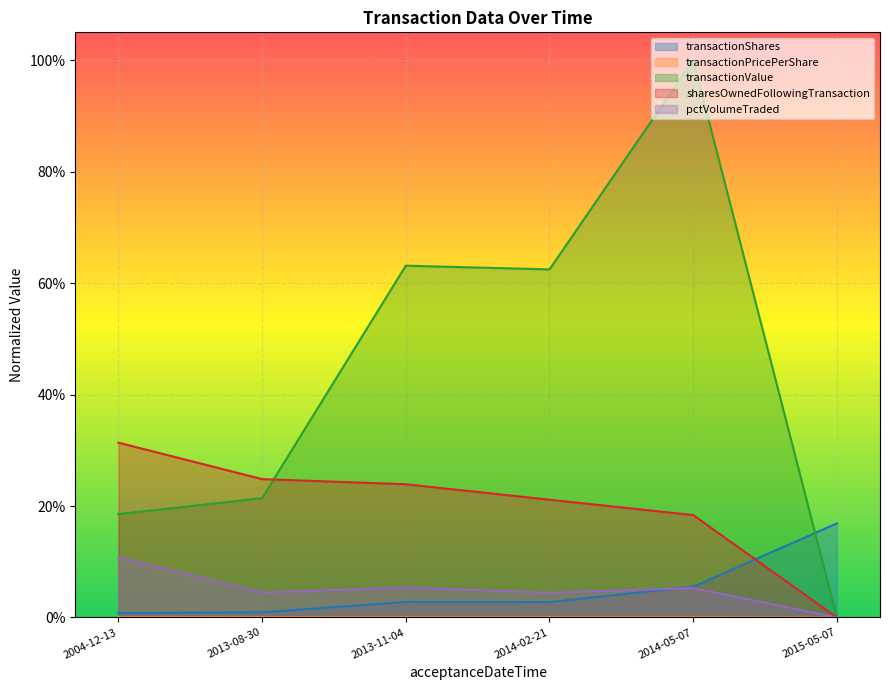

Does the chart display data point markers on the line(s)?

No